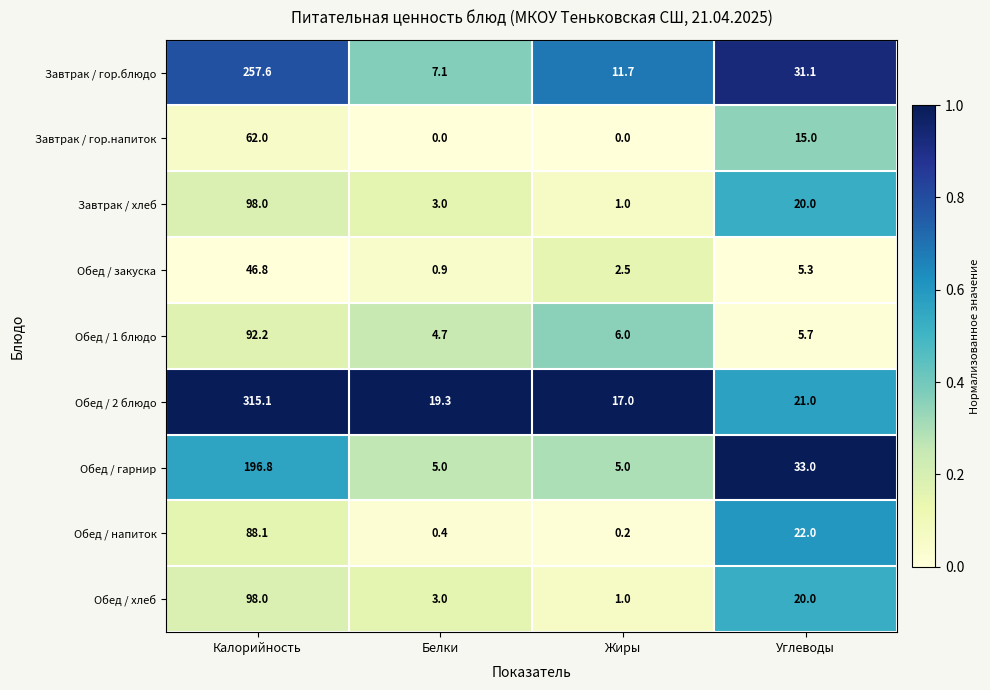

List the labels in order of Обед / закуска value, smallest first.

Белки, Жиры, Углеводы, Калорийность